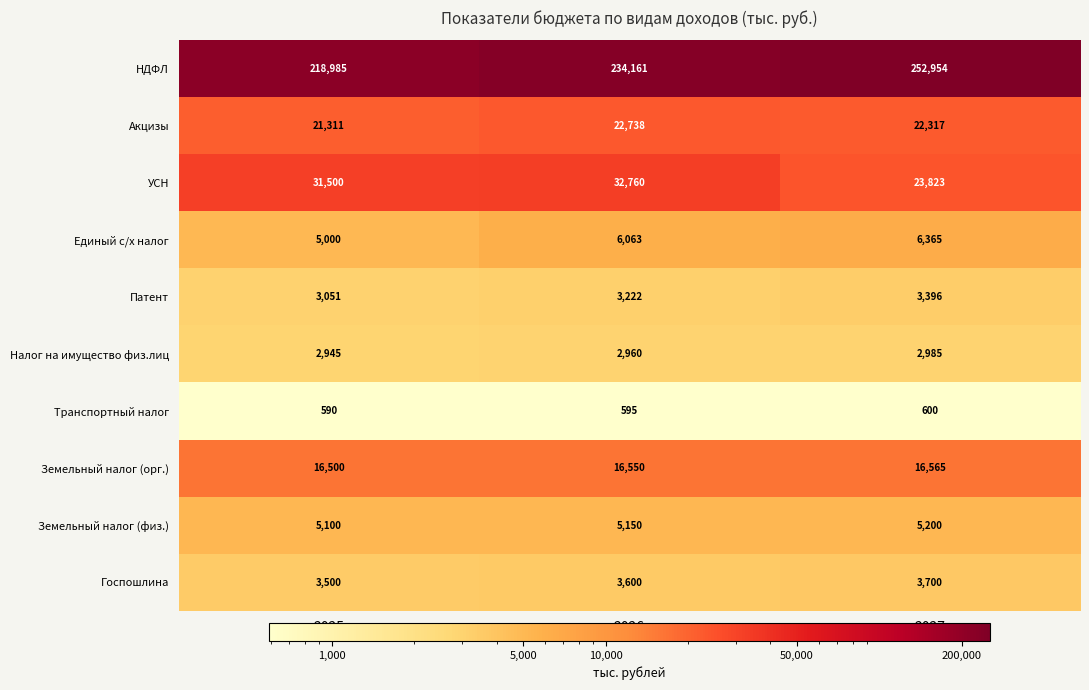

At which label is НДФЛ closest to 235969?

2026